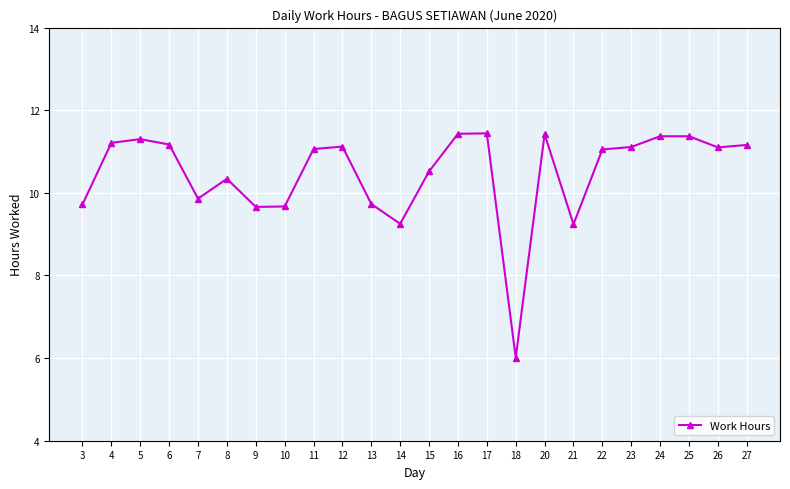

Is it true that the value at 16 is 6.2?

False